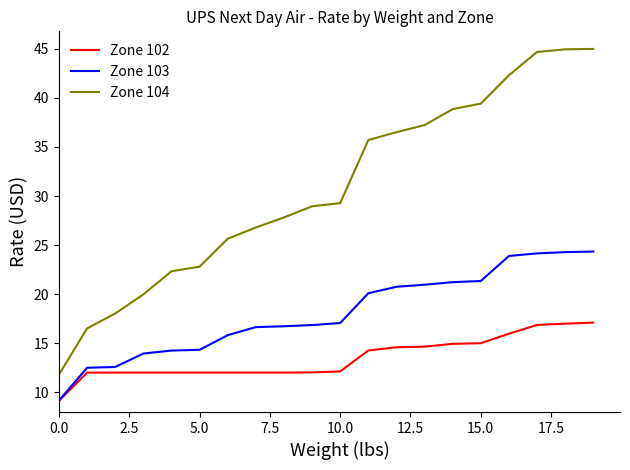

True or false: Zone 104 and Zone 103 intersect in this chart.

False